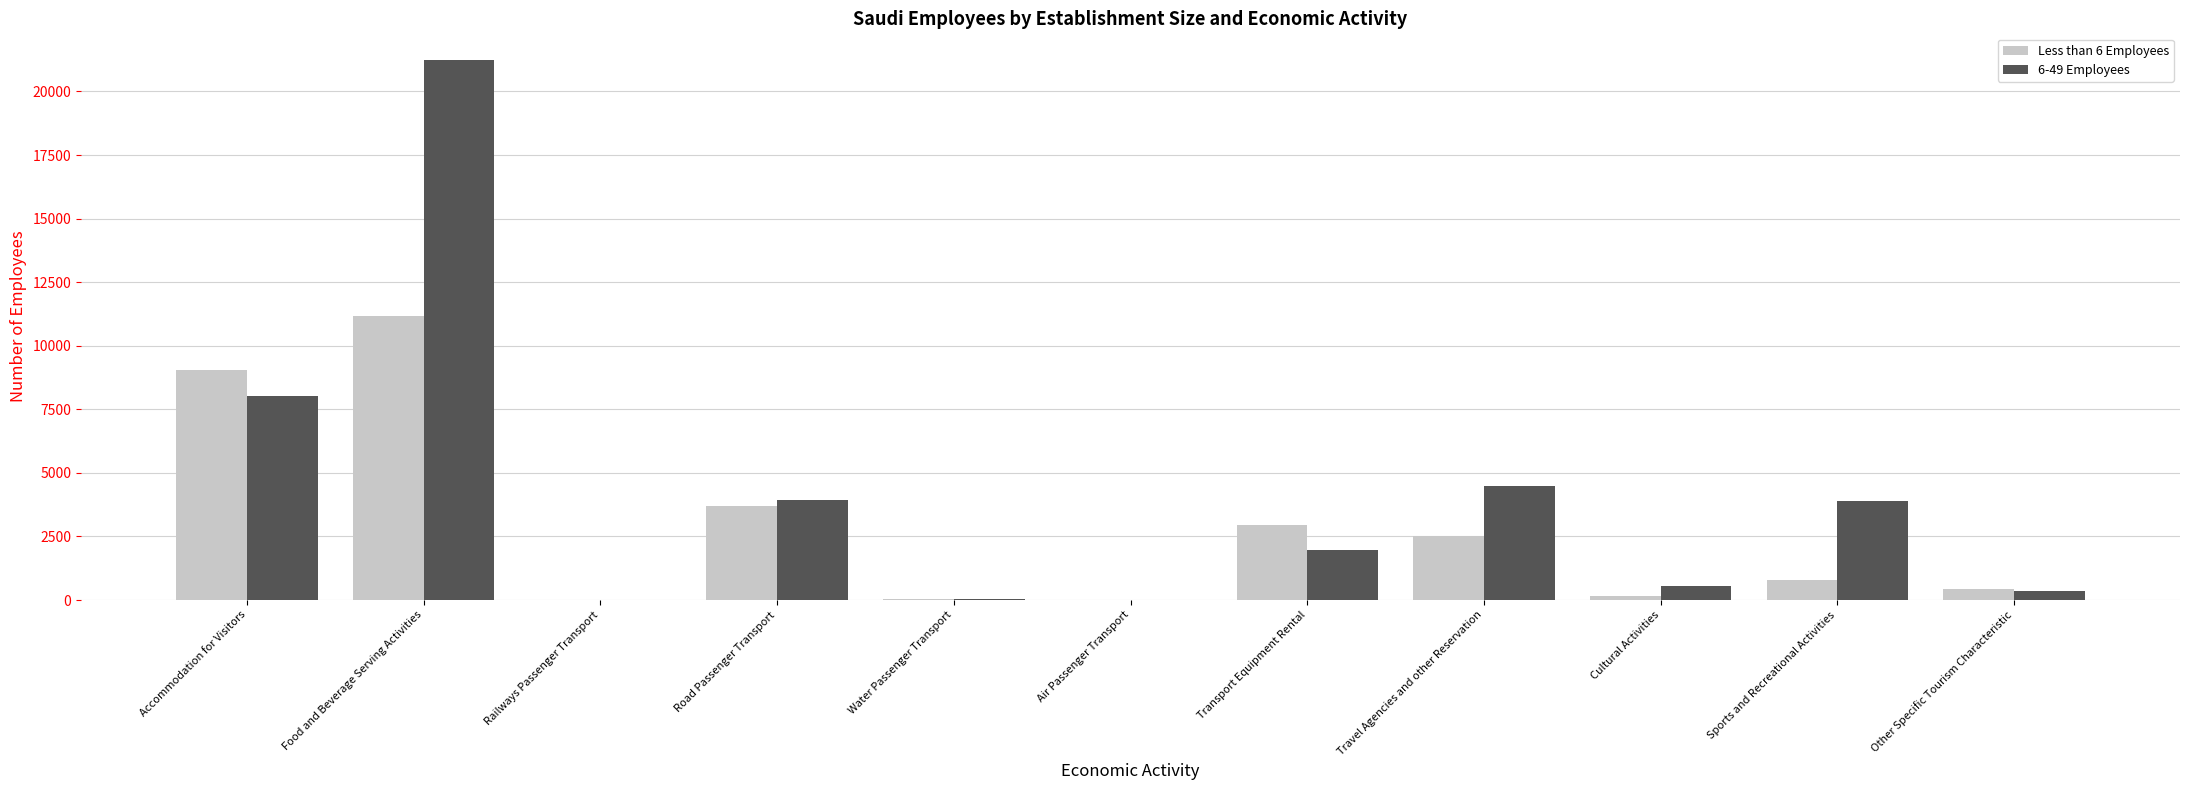

At which category is the sum across all series the highest?

Food and Beverage Serving Activities